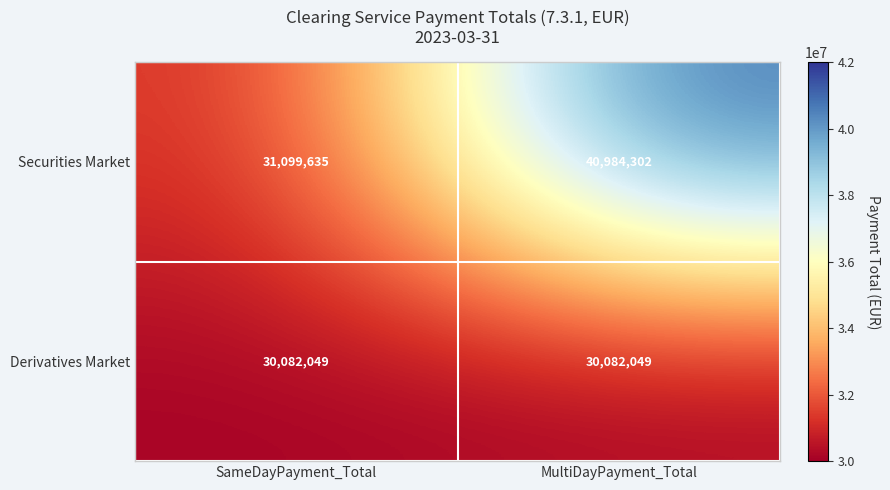

Rank the series by their average value, from highest to lowest.

Securities Market, Derivatives Market